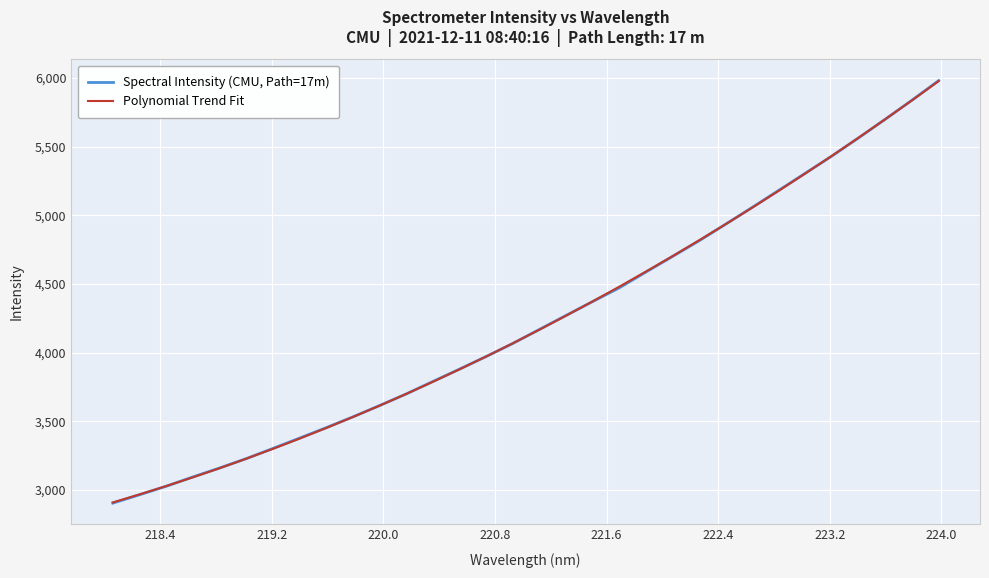

Which series has the largest range (max minus min)?

Spectral Intensity (CMU, Path=17m)